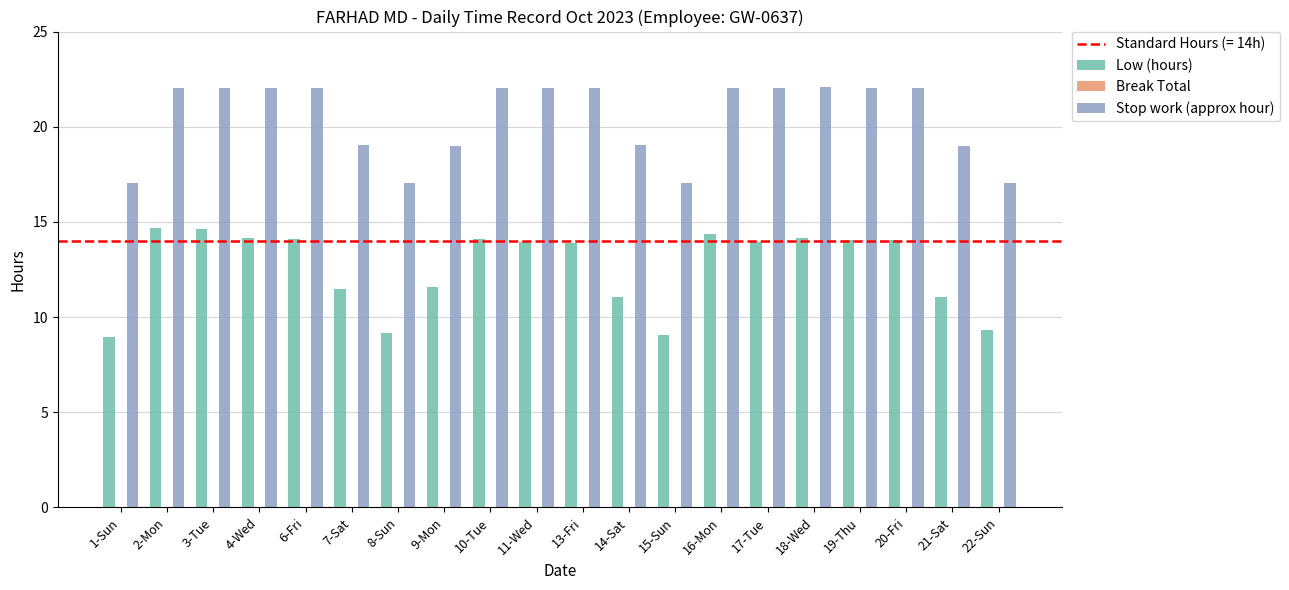

What is the highest value of the Stop work (approx hour) series?

22.1